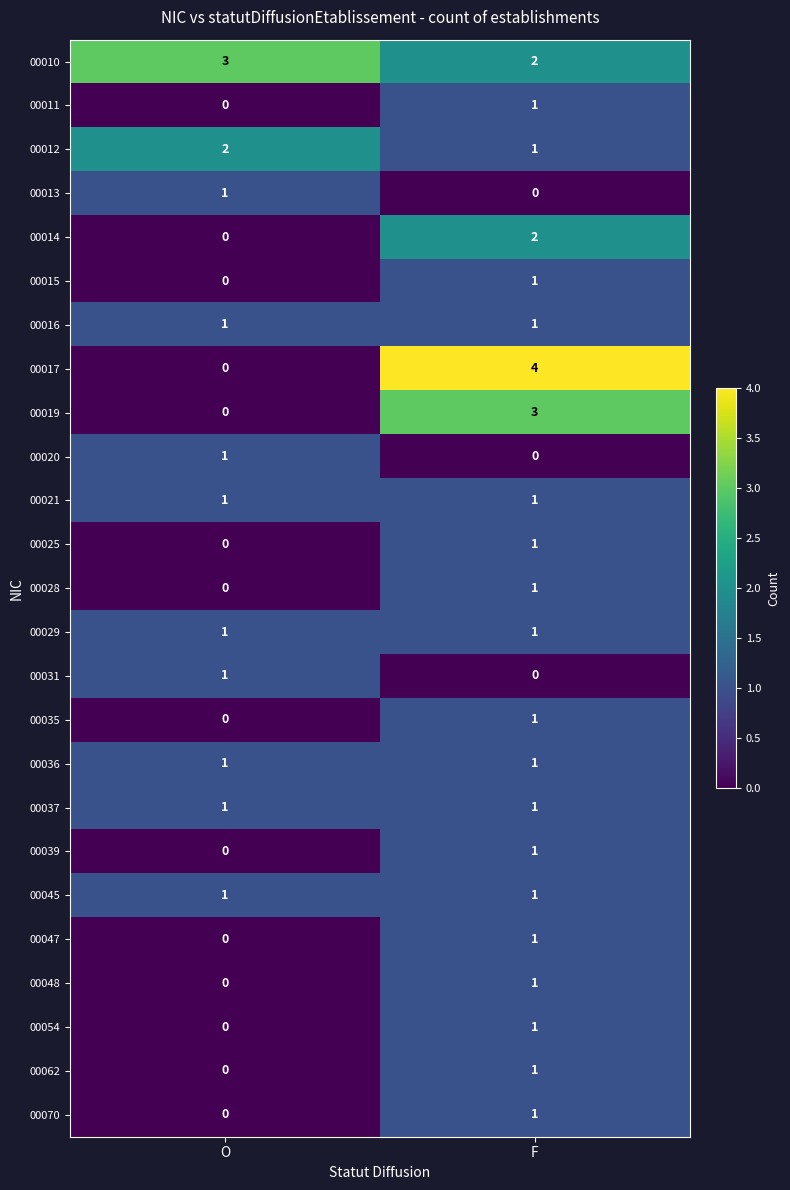

What is the difference between the 00019 values at O and F?

3